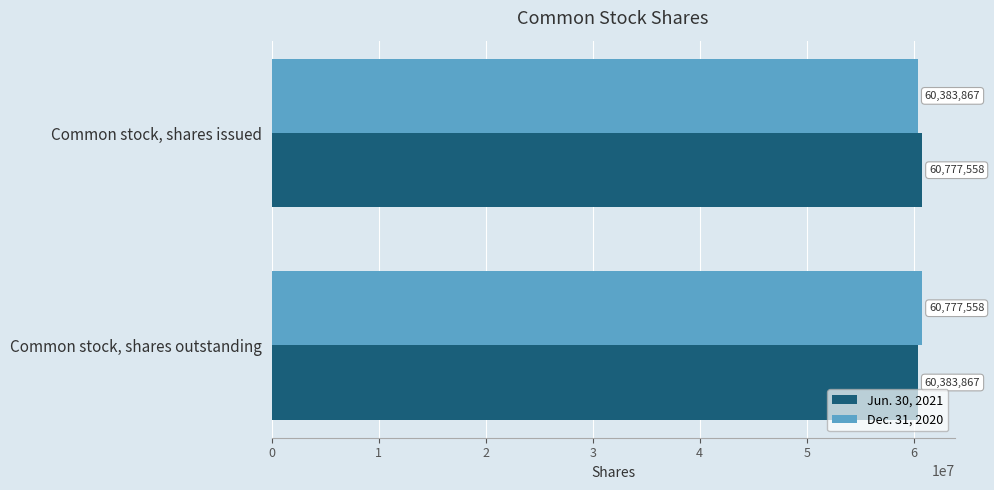

True or false: Jun. 30, 2021 has a value of 60383867 at Common stock, shares outstanding.

True